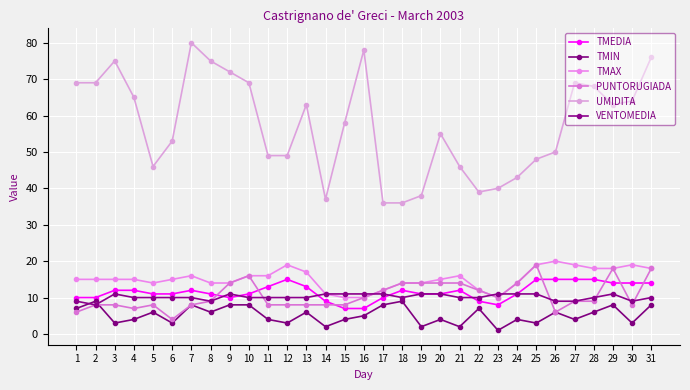

True or false: VENTOMEDIA and PUNTORUGIADA intersect in this chart.

True